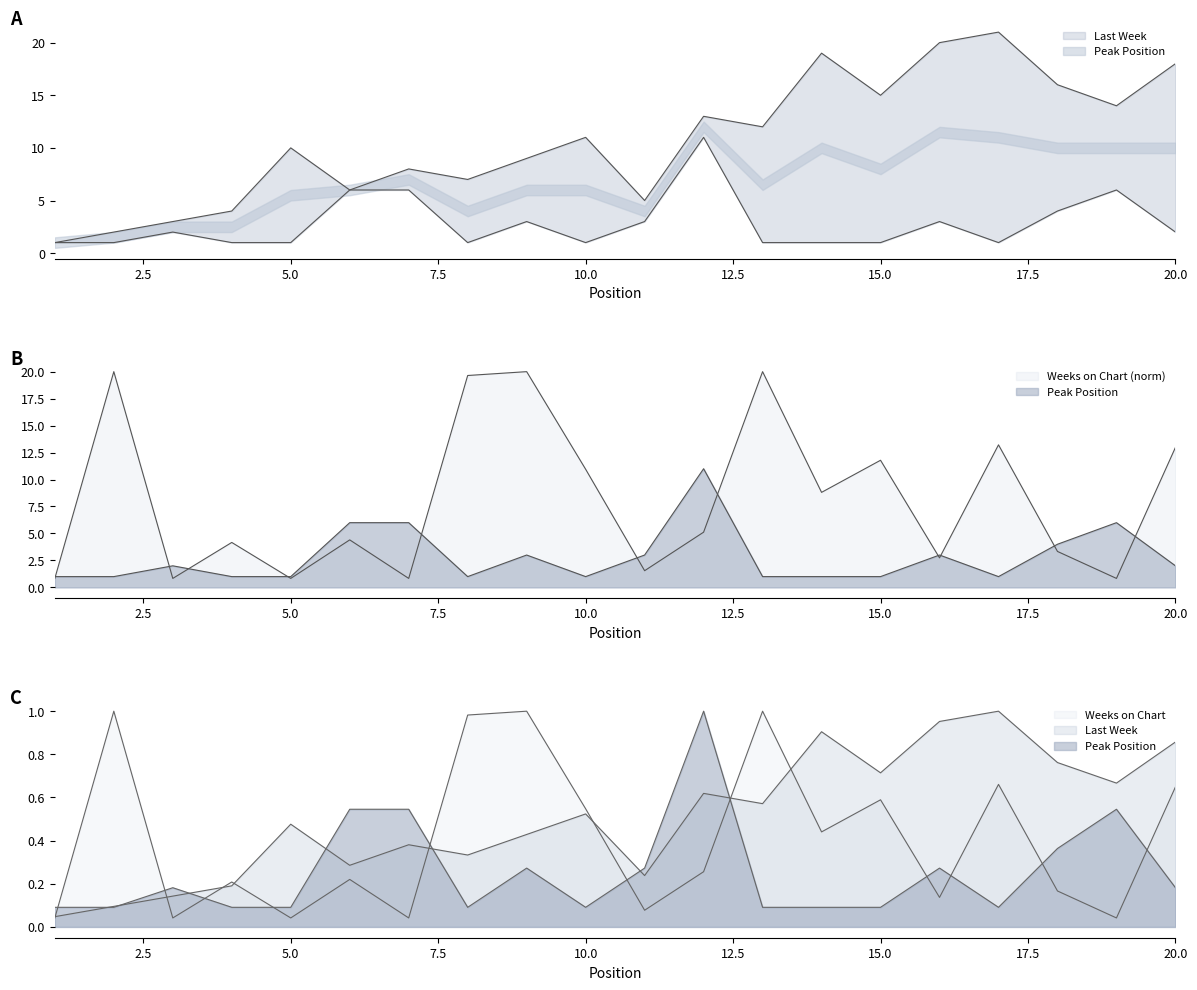

The value of Weeks on Chart at 11 is 1.5. True or false?

True